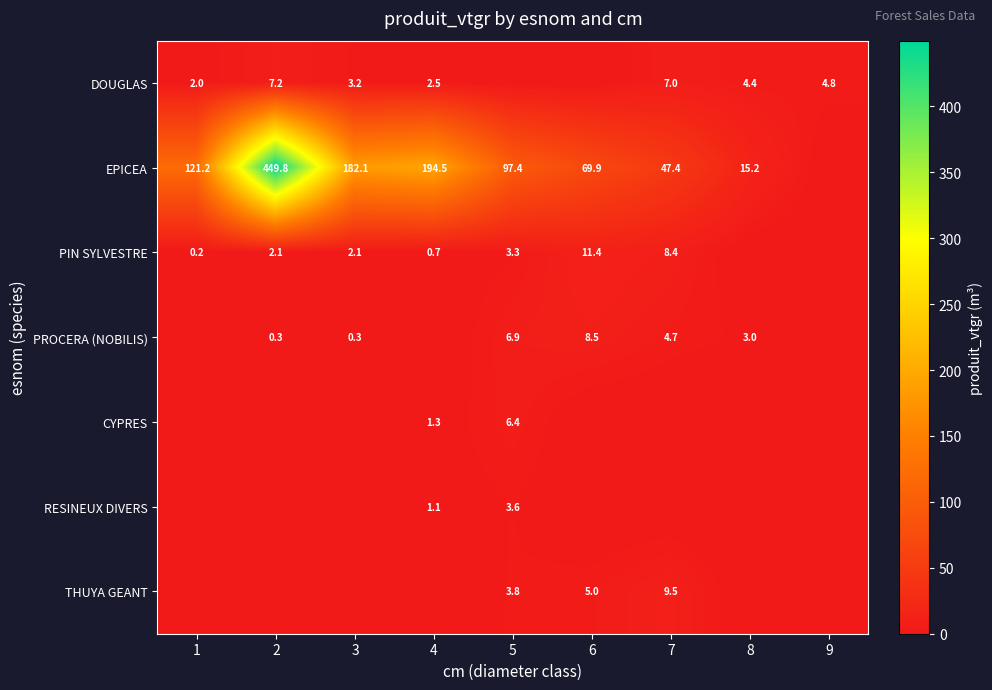

Which category has the highest value across all series?

2